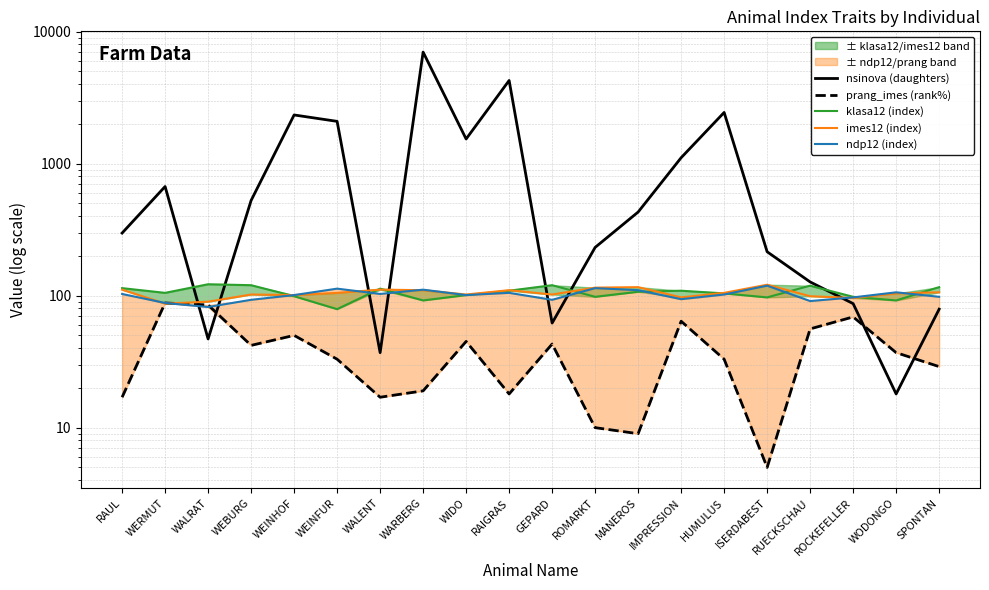

Where is the first local minimum for imes12 (index)?

WERMUT